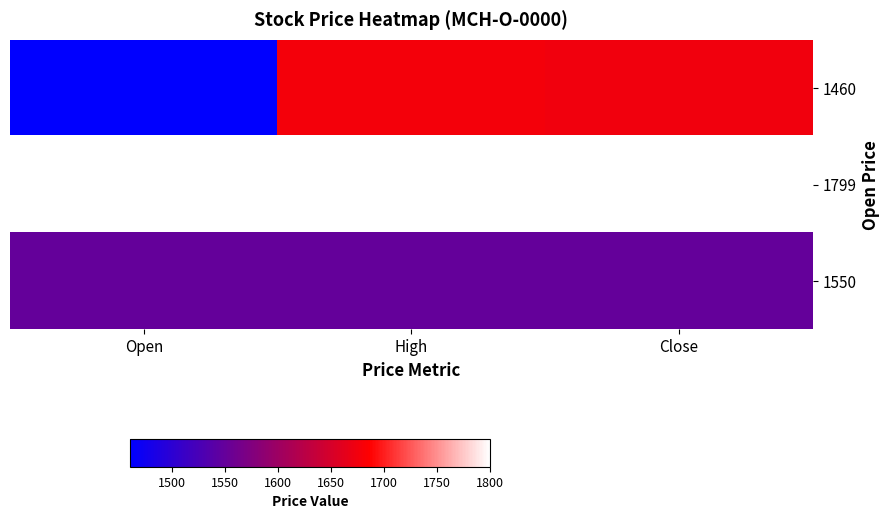

Reading left to right, what are all the values shown in this chart?

1460: Open=1460	High=1677	Close=1675
1799: Open=1799	High=1800	Close=1800
1550: Open=1550	High=1550	Close=1550